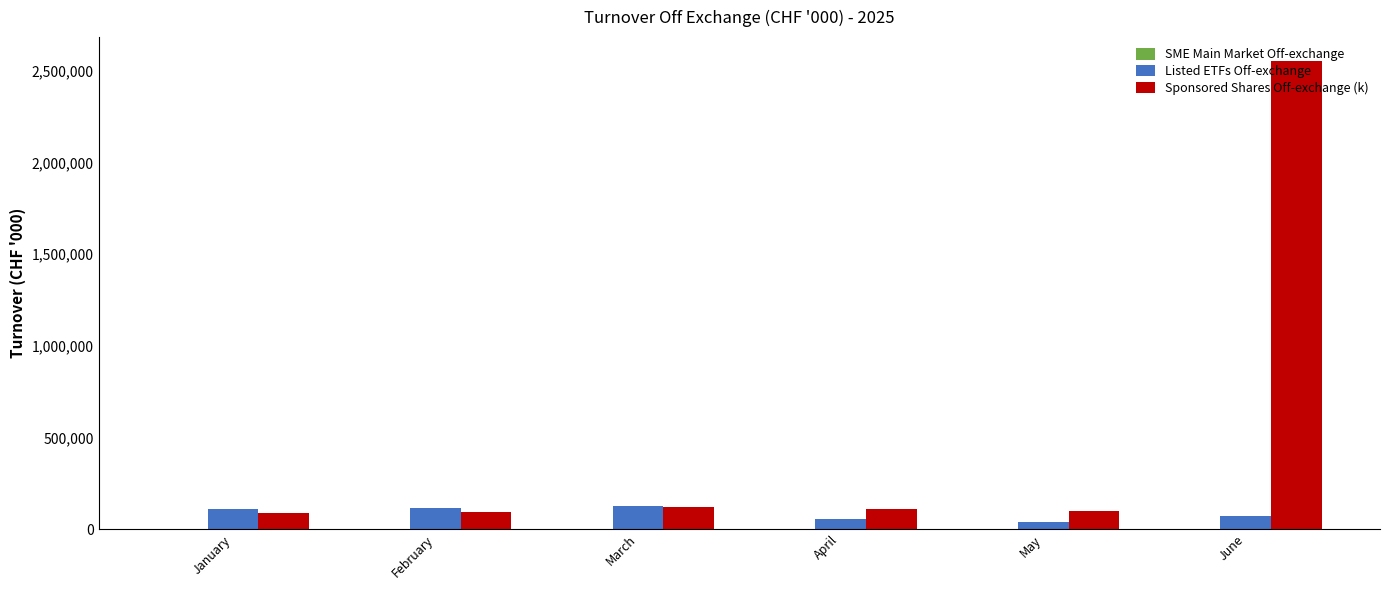

Which label corresponds to the largest value in the chart?

June